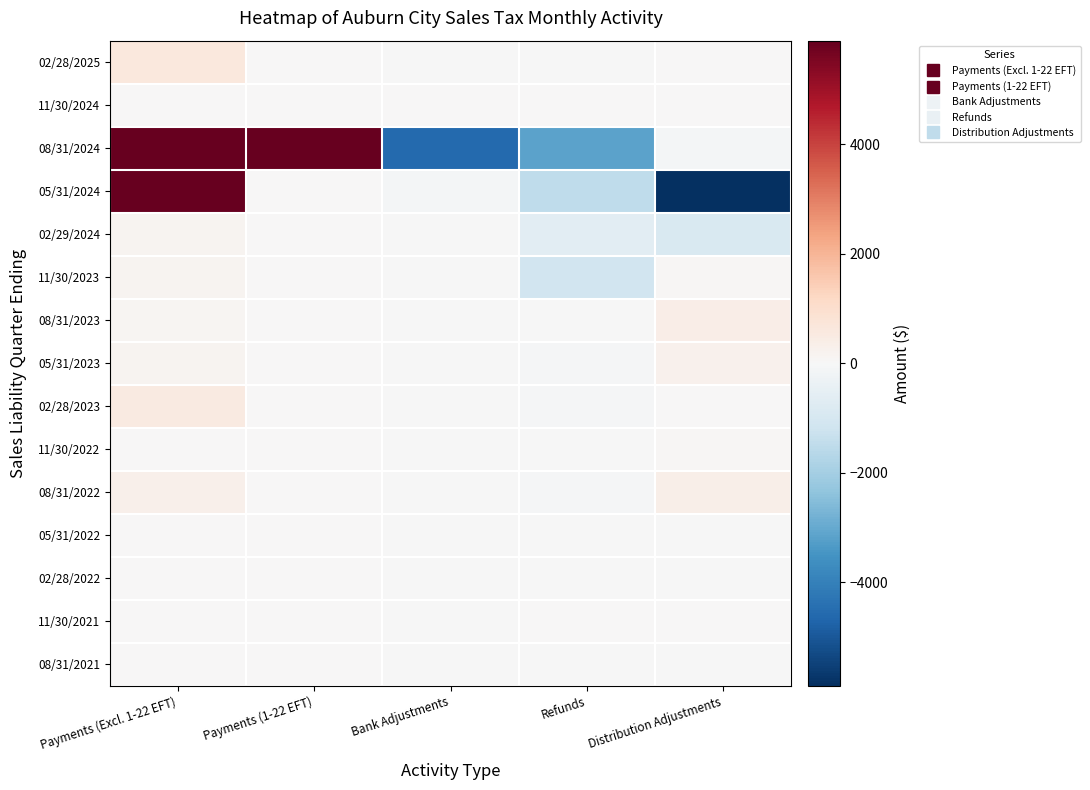

Rank the series at Refunds from highest to lowest value.

11/30/2024, 11/30/2021, 08/31/2021, 02/28/2025, 05/31/2022, 02/28/2022, 11/30/2022, 08/31/2023, 02/28/2023, 05/31/2023, 08/31/2022, 02/29/2024, 11/30/2023, 05/31/2024, 08/31/2024